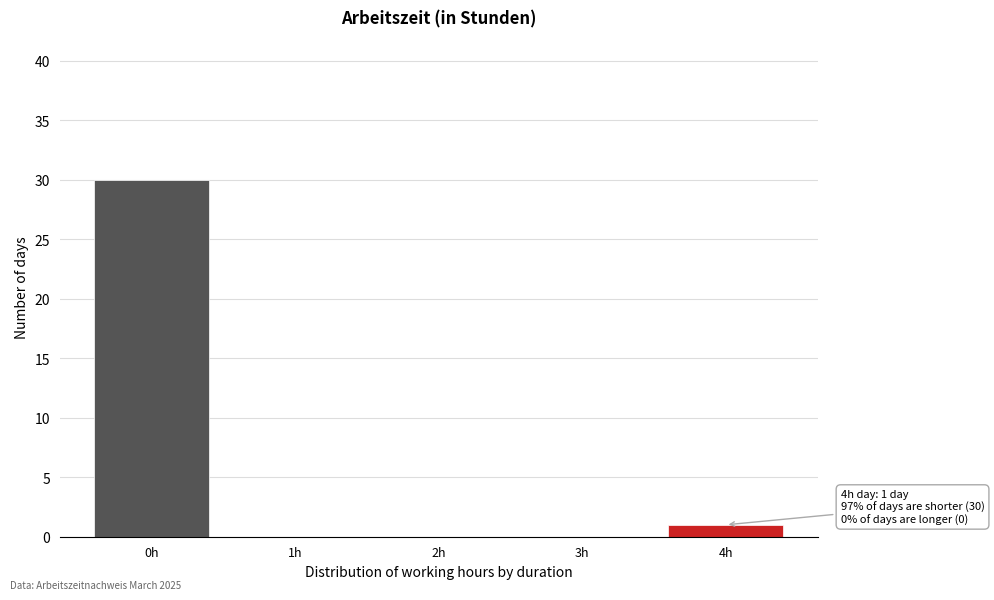

Reading right to left, what are all the values shown in this chart?

4h=1	3h=0	2h=0	1h=0	0h=30